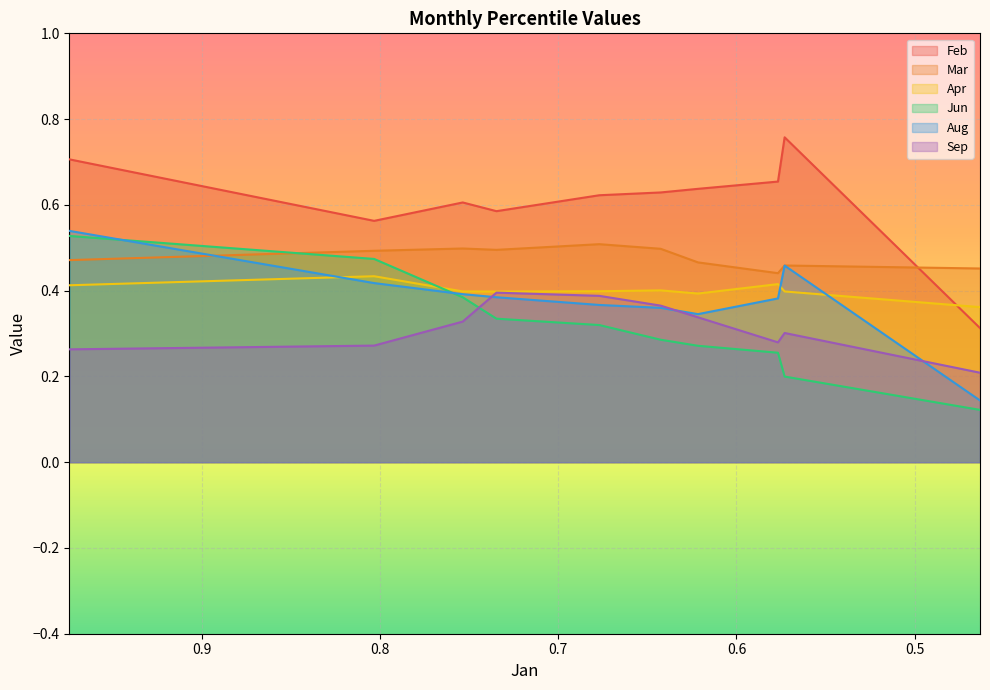

Reading right to left, transcribe all the data shown in this chart.

Feb: 0.3	0.8	0.7	0.6	0.6	0.6	0.6	0.6	0.6	0.7
Mar: 0.5	0.5	0.4	0.5	0.5	0.5	0.5	0.5	0.5	0.5
Apr: 0.4	0.4	0.4	0.4	0.4	0.4	0.4	0.4	0.4	0.4
Jun: 0.1	0.2	0.3	0.3	0.3	0.3	0.3	0.4	0.5	0.5
Aug: 0.1	0.5	0.4	0.3	0.4	0.4	0.4	0.4	0.4	0.5
Sep: 0.2	0.3	0.3	0.3	0.4	0.4	0.4	0.3	0.3	0.3